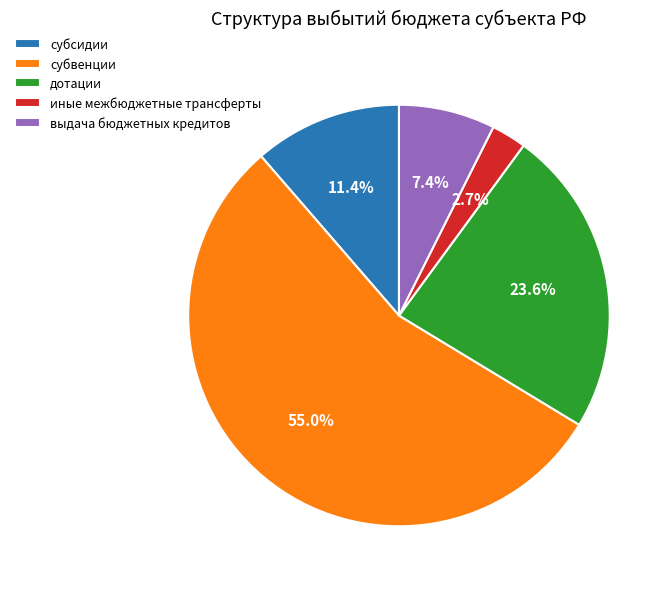

To the nearest percent, what portion does субвенции represent?

55%